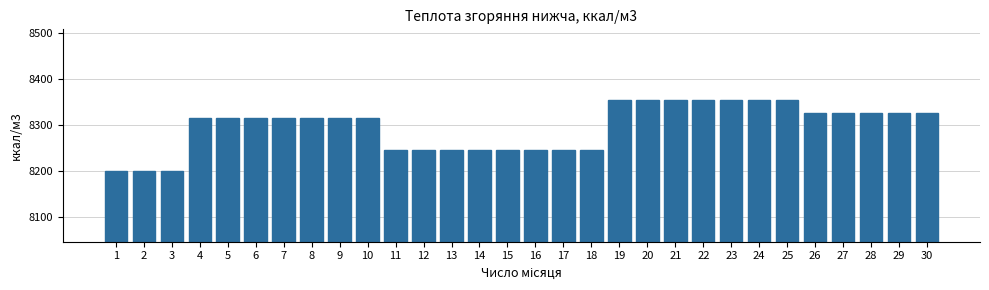

Reading right to left, extract all data points from this chart.

8324.8	8324.8	8324.8	8324.8	8324.8	8353.4	8353.4	8353.4	8353.4	8353.4	8353.4	8353.4	8245.9	8245.9	8245.9	8245.9	8245.9	8245.9	8245.9	8245.9	8314.1	8314.1	8314.1	8314.1	8314.1	8314.1	8314.1	8200.0	8200.0	8200.0